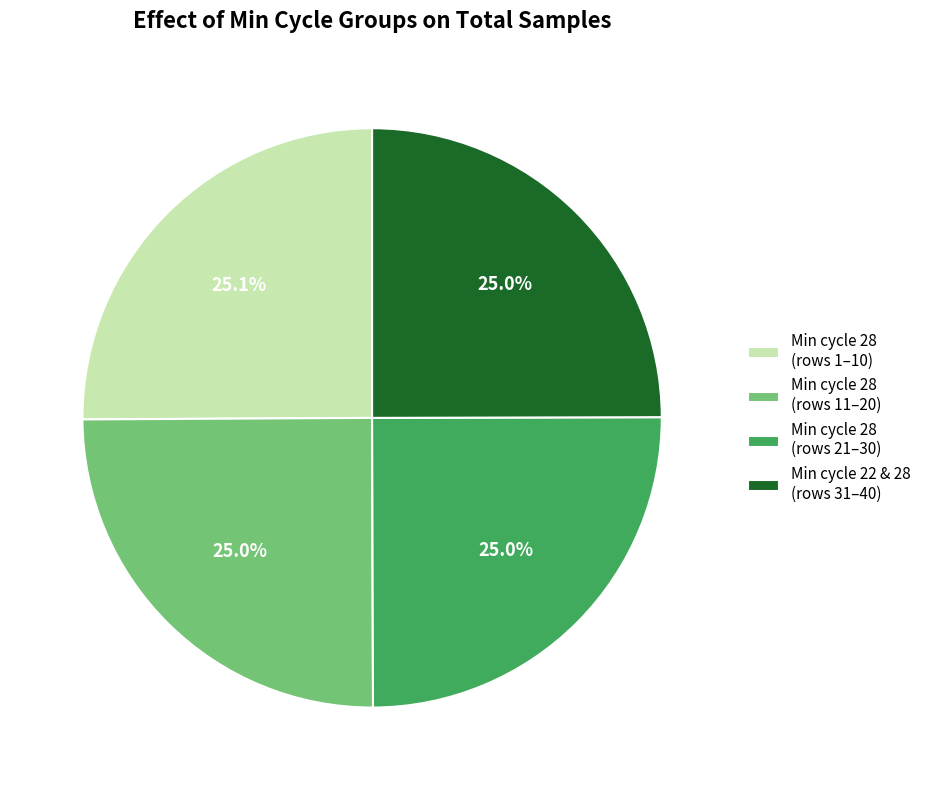

Does any single category account for the majority?

No